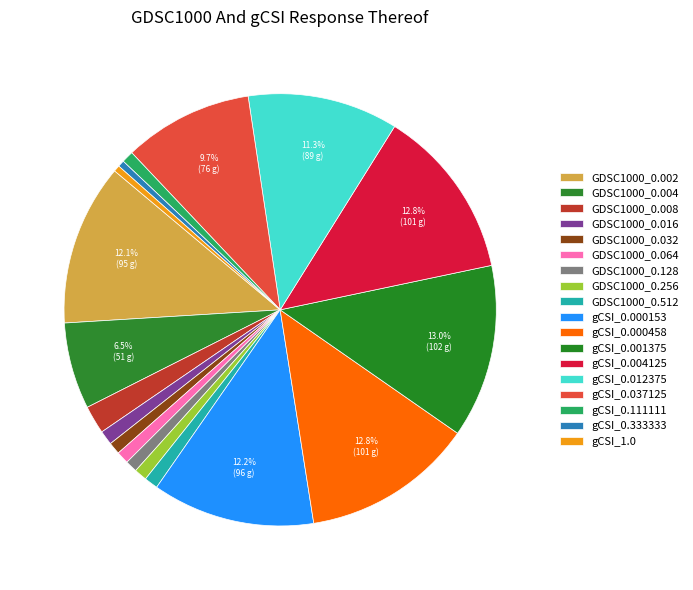

Is gCSI_0.000458 the majority of the pie?

No